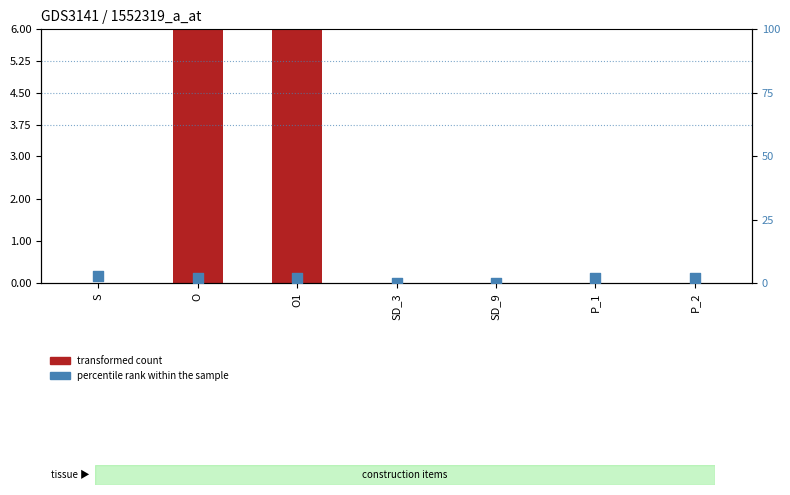

At which category is the sum across all series the highest?

O1